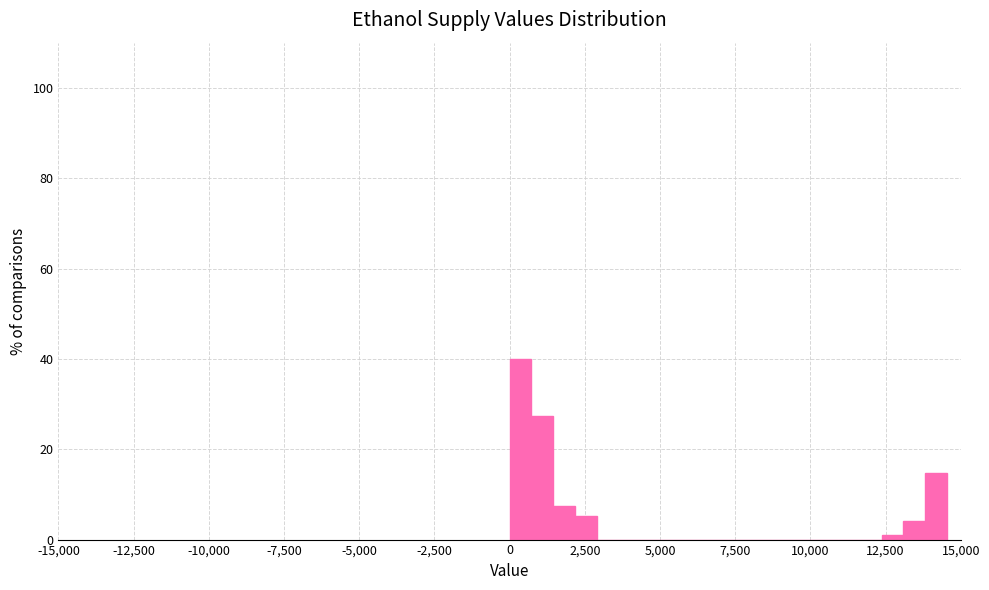

Around what value on the x-axis is the tallest bar? Give the approximate position of its centre, as read against the axis.

500